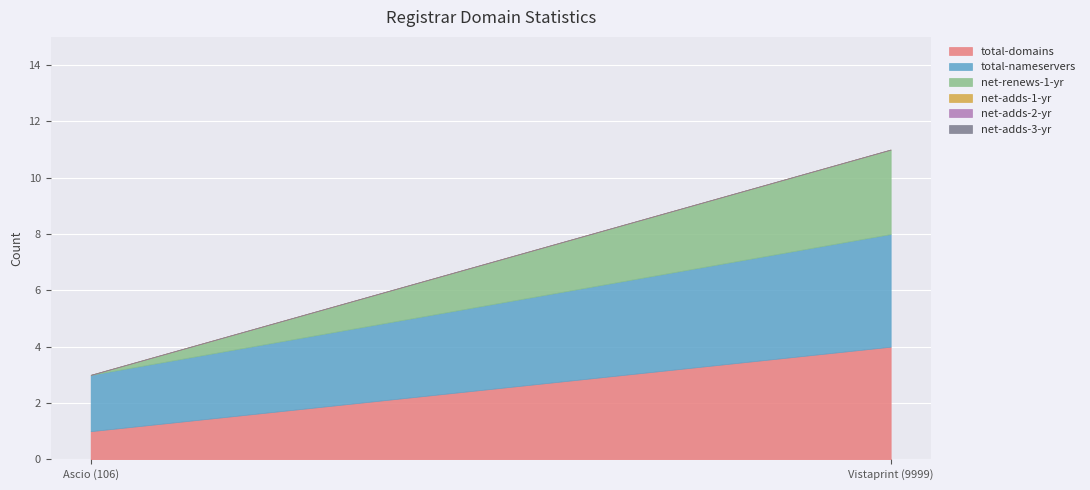

Does the chart display data point markers on the line(s)?

No